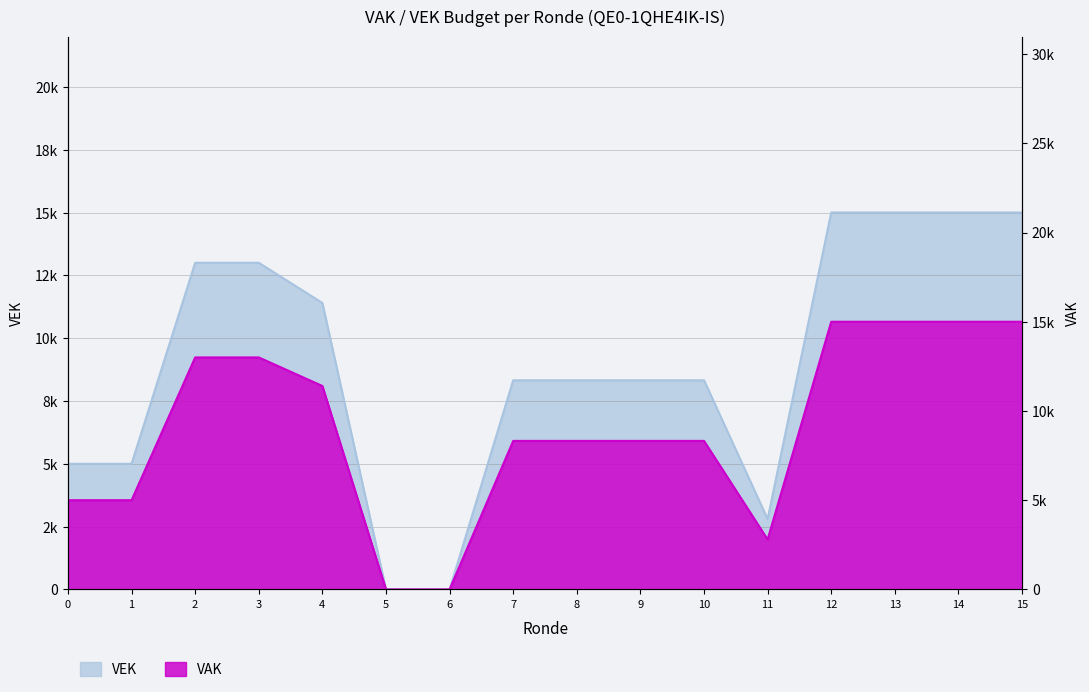

How many values are between 5000 and 15000?

13